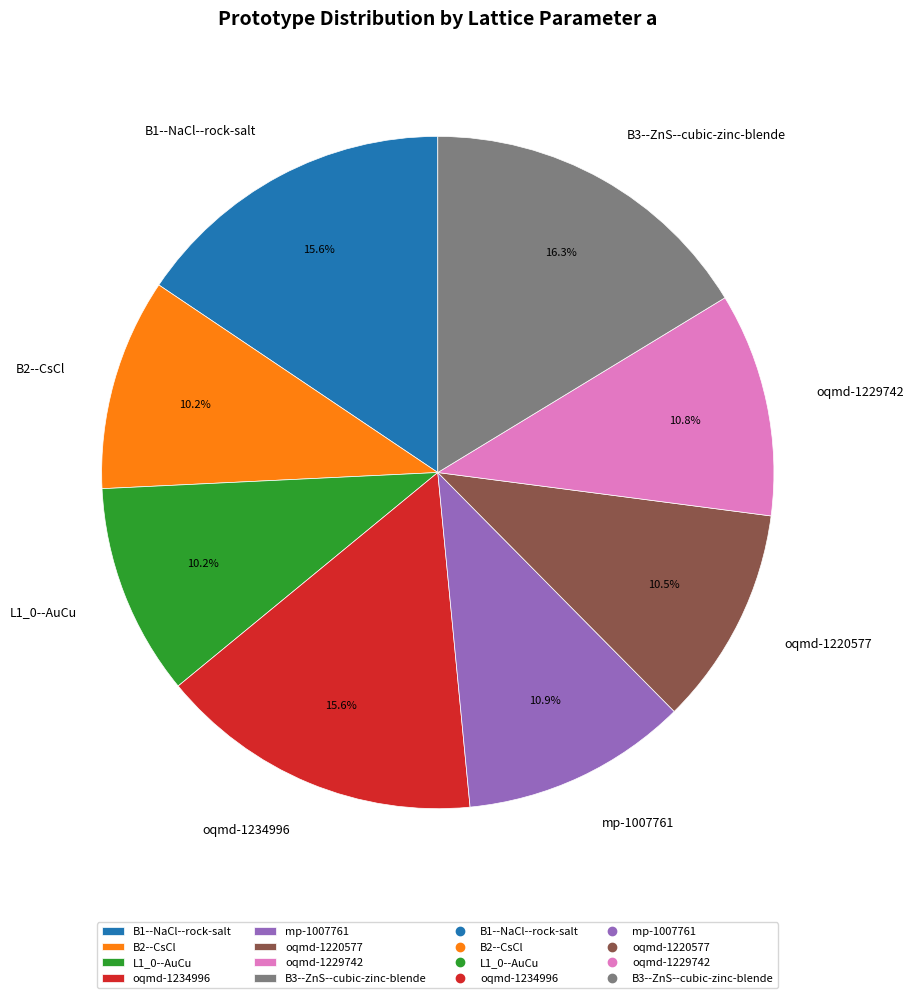

What is the ratio of the value at B1--NaCl--rock-salt to the value at B3--ZnS--cubic-zinc-blende?

1.0